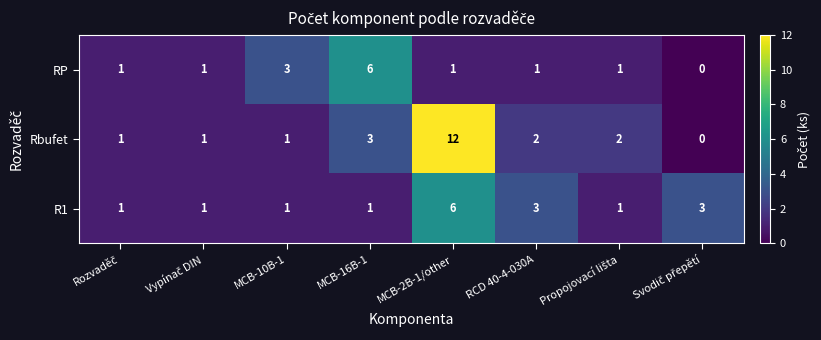

Which series has the largest range (max minus min)?

Rbufet